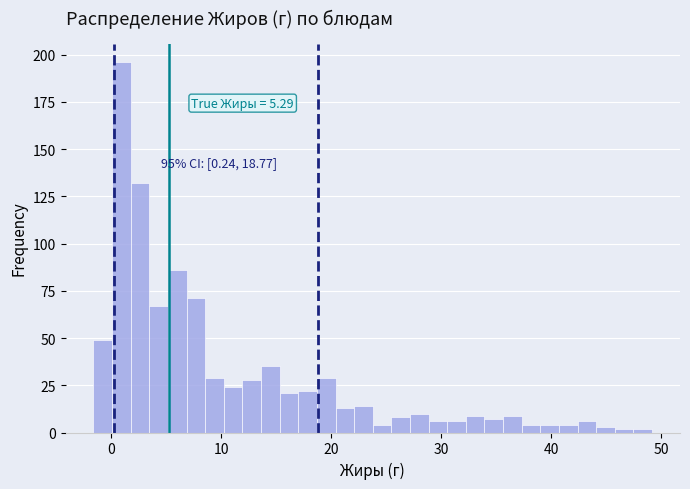

Read against the x-axis, roughly where is the centre of the tallest bar?

1